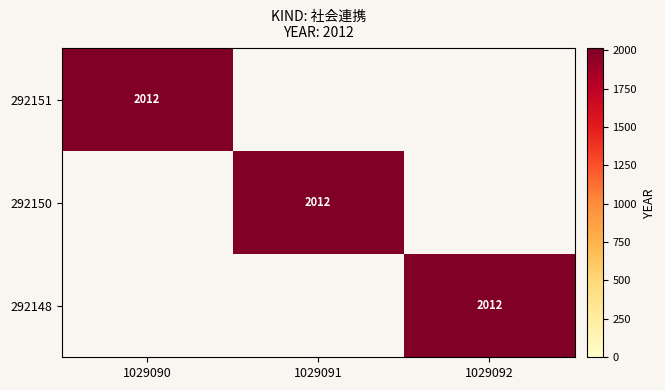

How many values in 292148 are above zero?

1